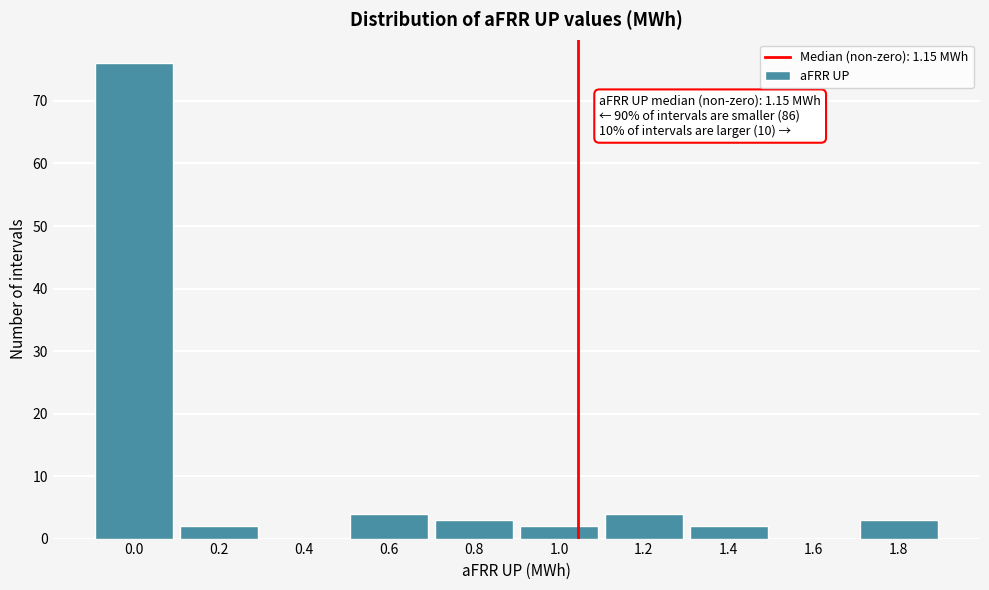

Reading left to right, what are all the values shown in this chart?

0.0=76	0.2=2	0.4=0	0.6=4	0.8=3	1.0=2	1.2=4	1.4=2	1.6=0	1.8=3